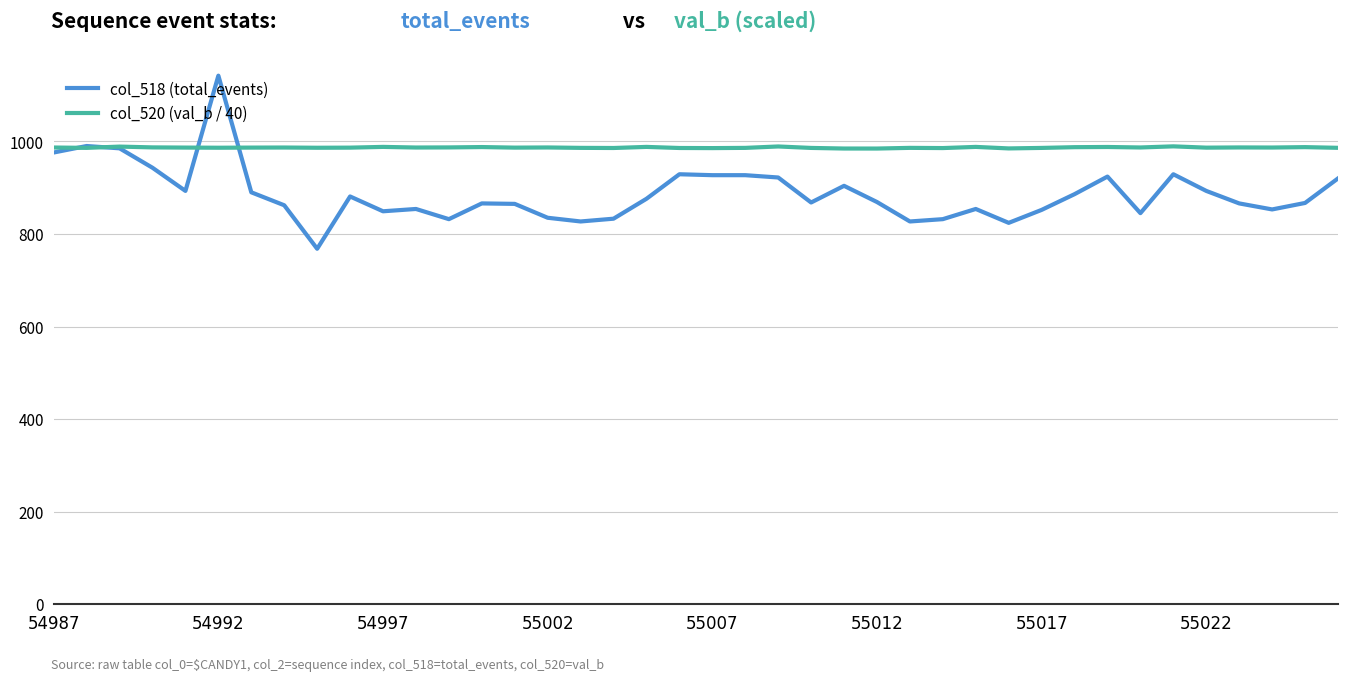

List the series in order of their peak value, highest first.

col_518 (total_events), col_520 (val_b / 40)